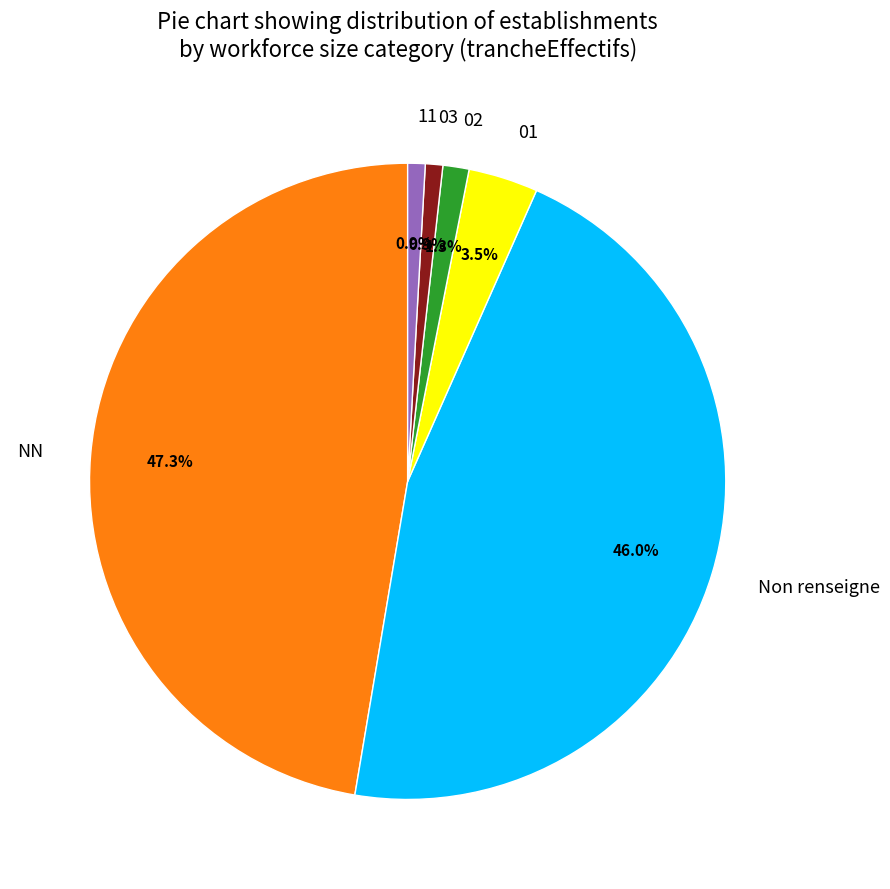

What percentage is the NN slice, to the nearest percent?

47%